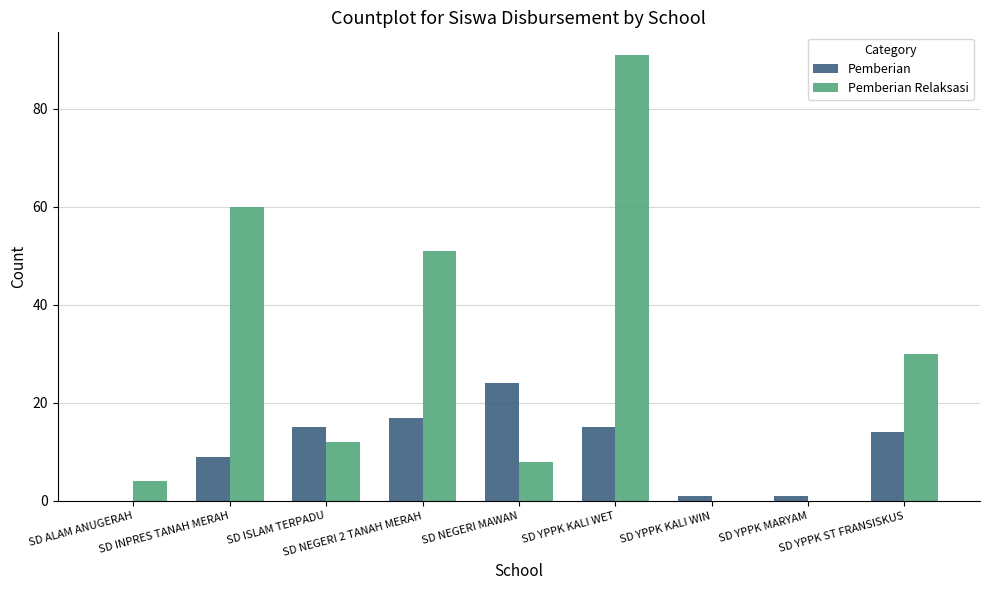

Reading left to right, extract all data points from this chart.

Pemberian: SD ALAM ANUGERAH=0	SD INPRES TANAH MERAH=9	SD ISLAM TERPADU=15	SD NEGERI 2 TANAH MERAH=17	SD NEGERI MAWAN=24	SD YPPK KALI WET=15	SD YPPK KALI WIN=1	SD YPPK MARYAM=1	SD YPPK ST FRANSISKUS=14
Pemberian Relaksasi: SD ALAM ANUGERAH=4	SD INPRES TANAH MERAH=60	SD ISLAM TERPADU=12	SD NEGERI 2 TANAH MERAH=51	SD NEGERI MAWAN=8	SD YPPK KALI WET=91	SD YPPK KALI WIN=0	SD YPPK MARYAM=0	SD YPPK ST FRANSISKUS=30